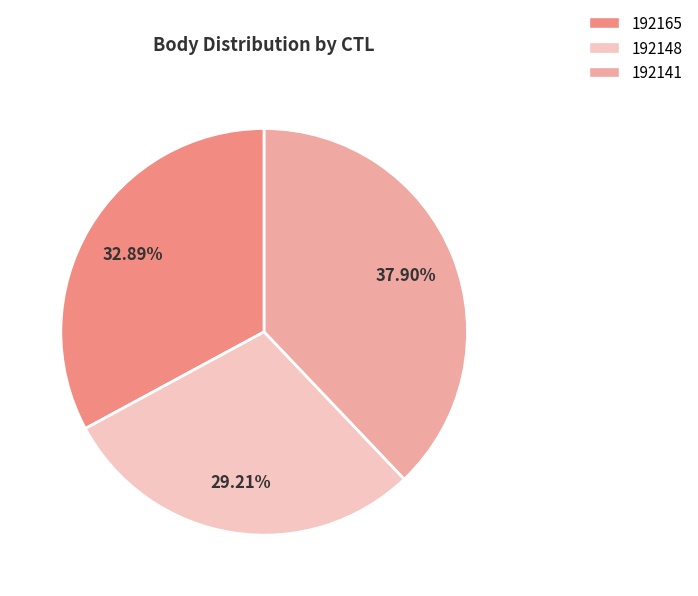

To the nearest percent, what is the difference between the 192148 and 192141 slice percentages?

9%